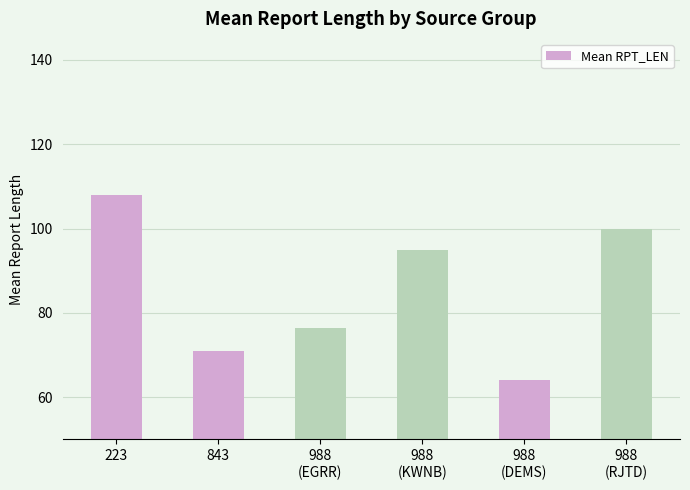

Reading left to right, extract all data points from this chart.

223=107.9	843=71.0	988
(EGRR)=76.4	988
(KWNB)=95.0	988
(DEMS)=64.0	988
(RJTD)=100.0